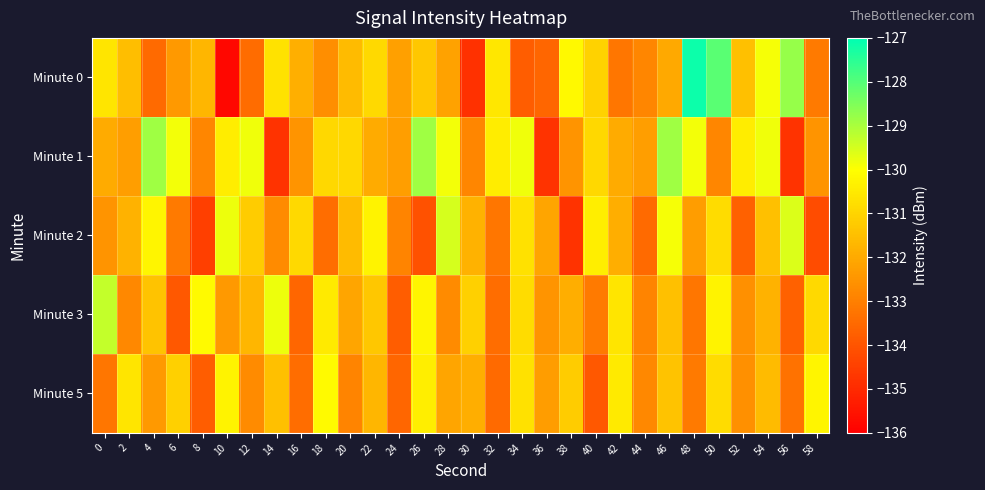

What is the total value across all series at 58?

-660.9